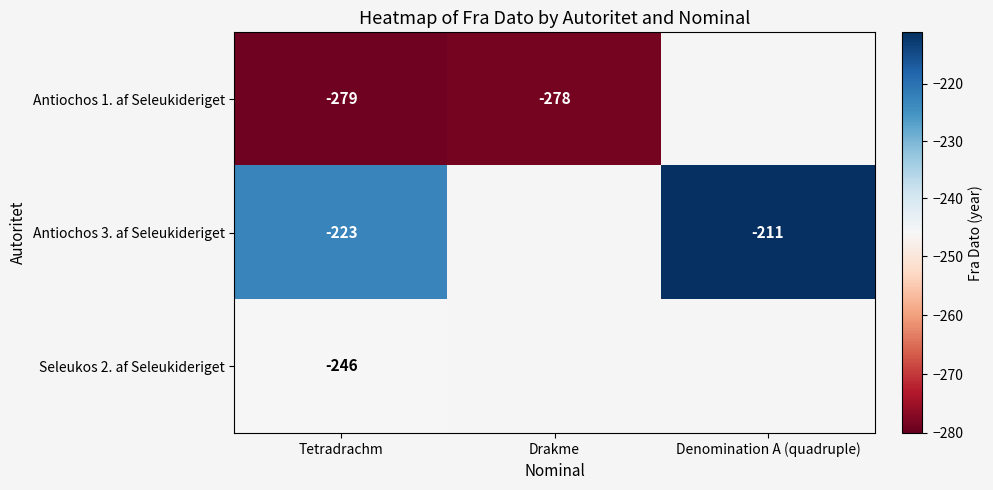

The value of Antiochos 3. af Seleukideriget at Denomination A (quadruple) is -290. True or false?

False